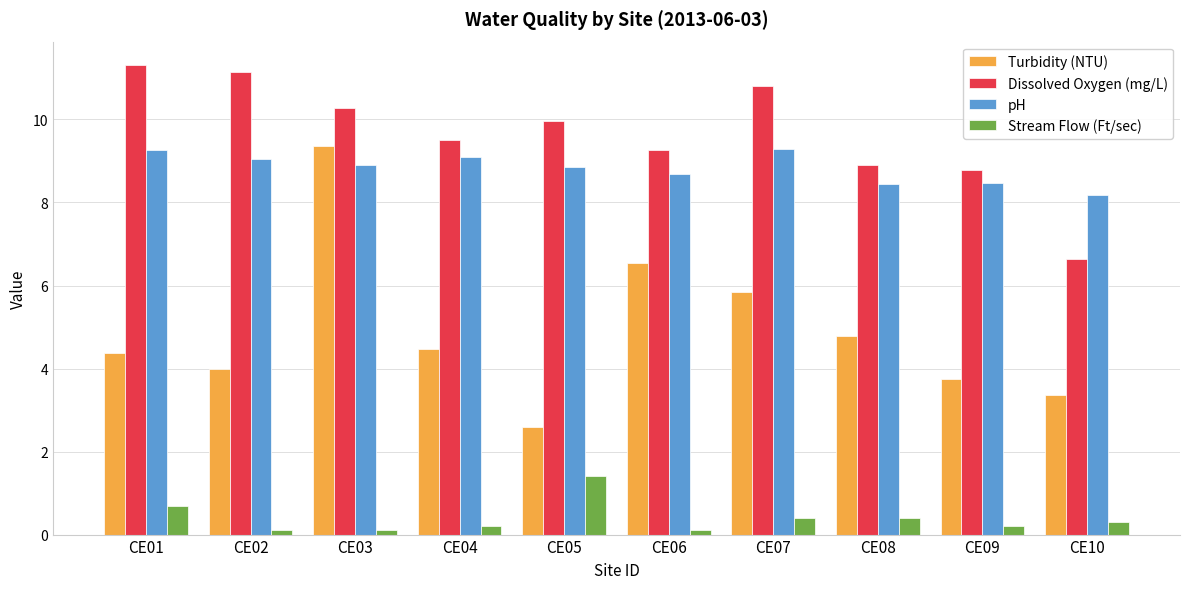

What is the value of the pH bar at the 9th from the left?

8.5